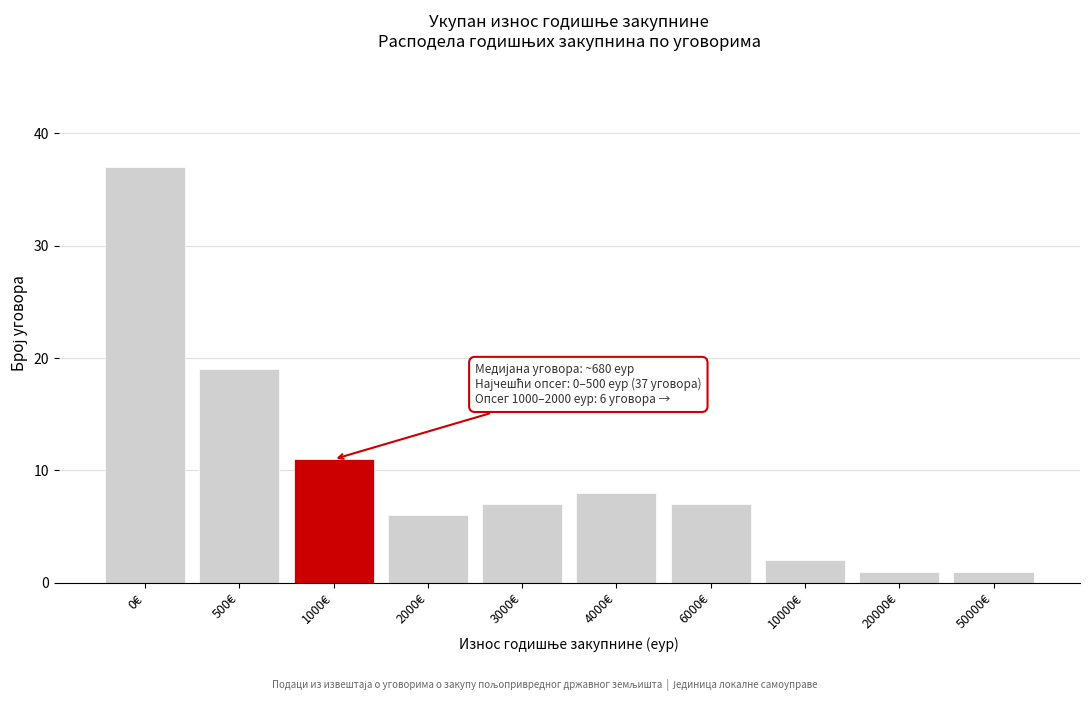

Reading right to left, list all the values displayed in this chart.

1	1	2	7	8	7	6	11	19	37